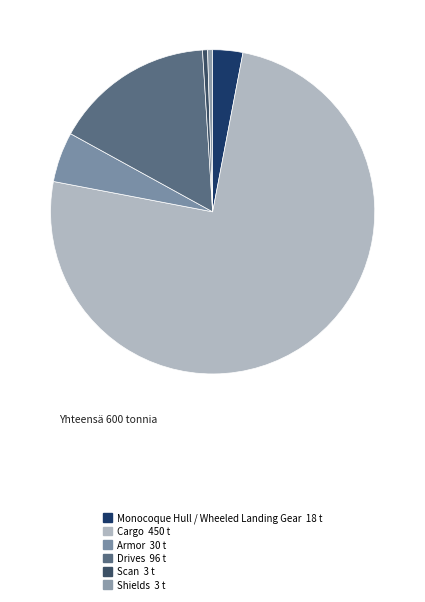

To the nearest percent, what is the difference between the largest and smallest slice percentages?

74%